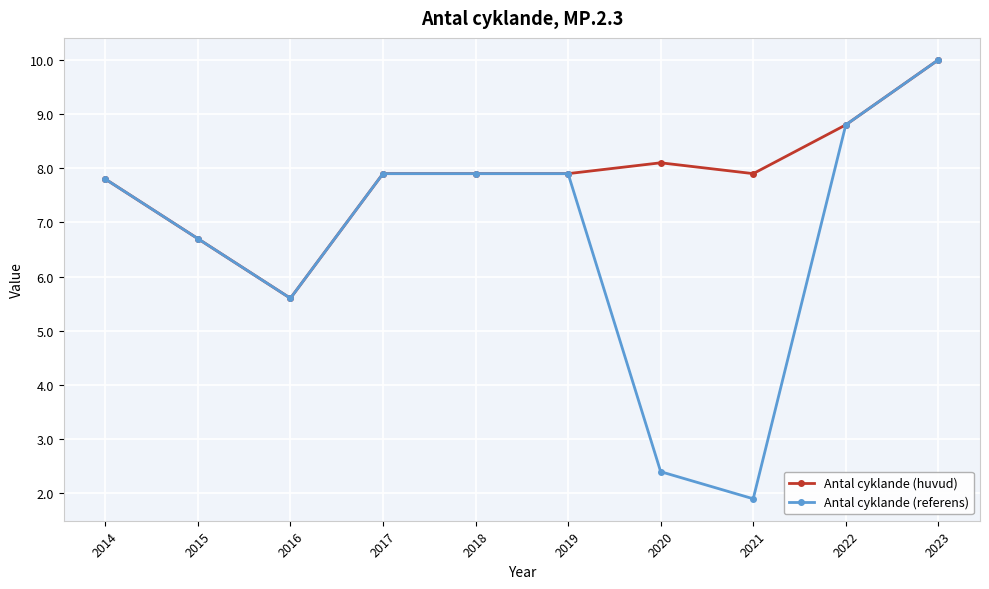

At which category does Antal cyklande (huvud) reach its first local valley?

2016